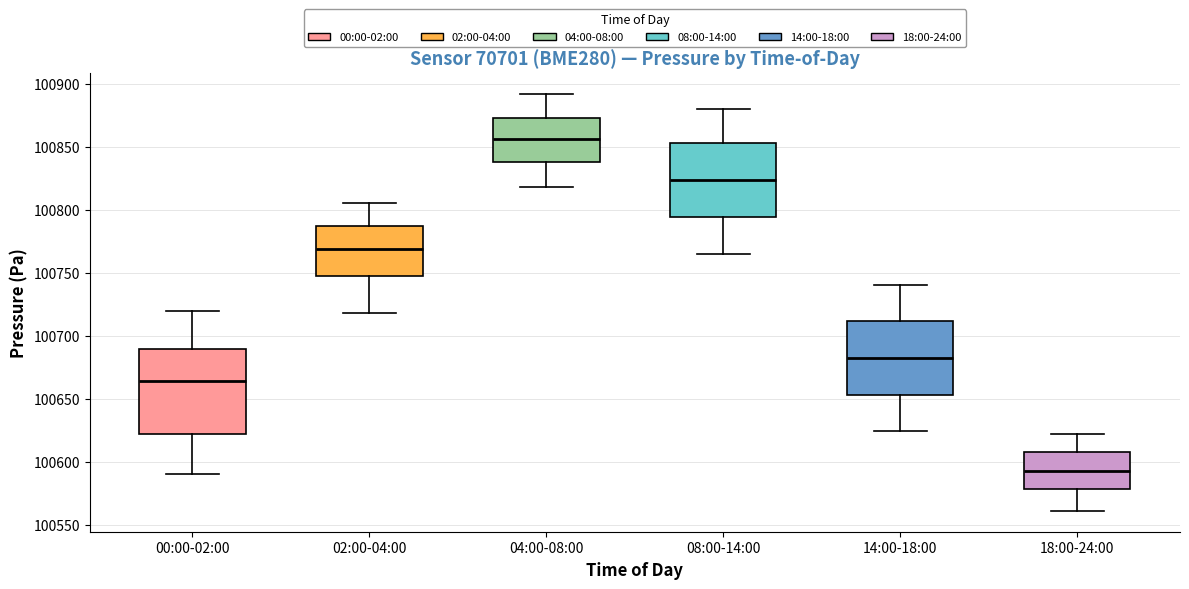

Where does the lower whisker of the box for 02:00-04:00 end on the y-axis? The values are not printed on the chart, so give them approximately, as read against the axis.

100720